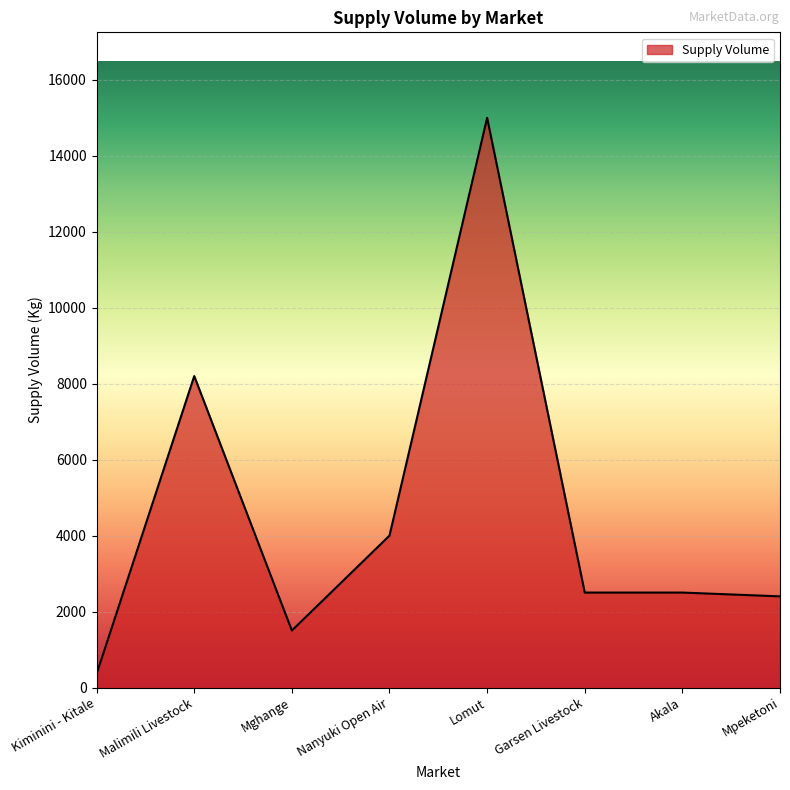

Reading right to left, what are all the values shown in this chart?

2400	2500	2500	15000	4000	1500	8200	360